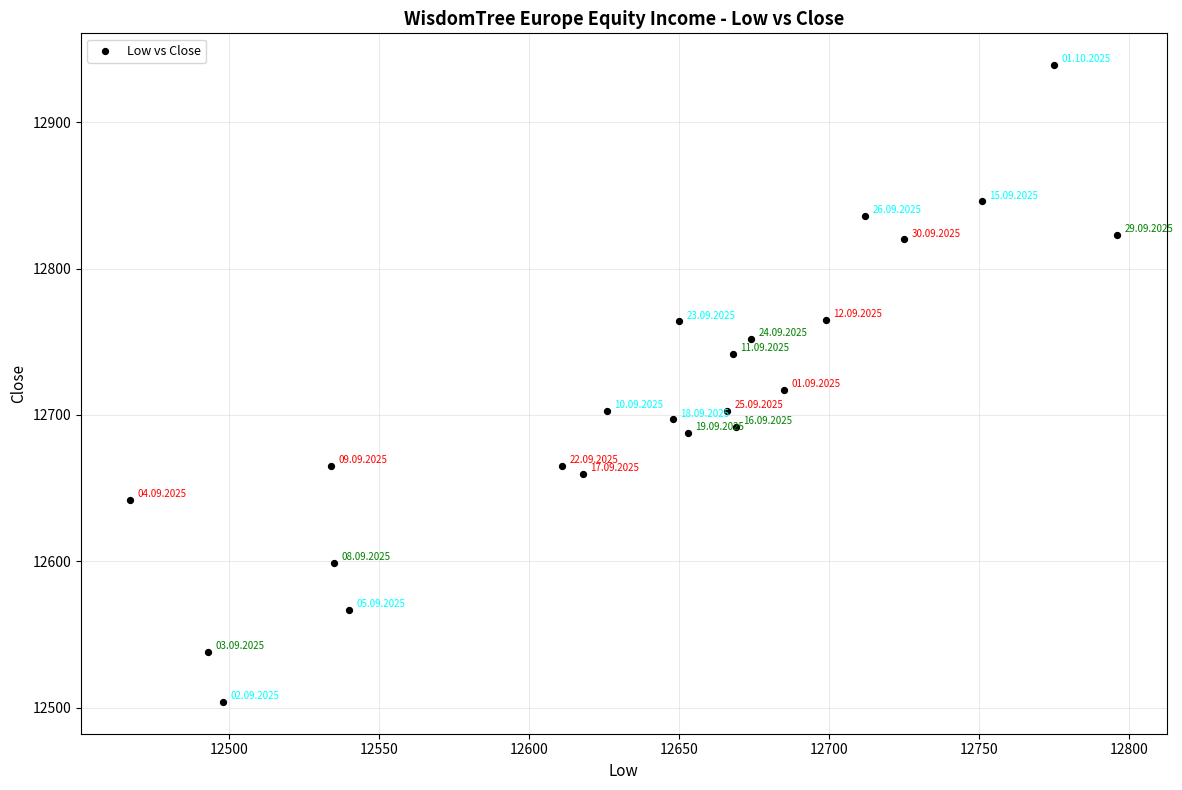

What is the range of X values (max minus min)?

329